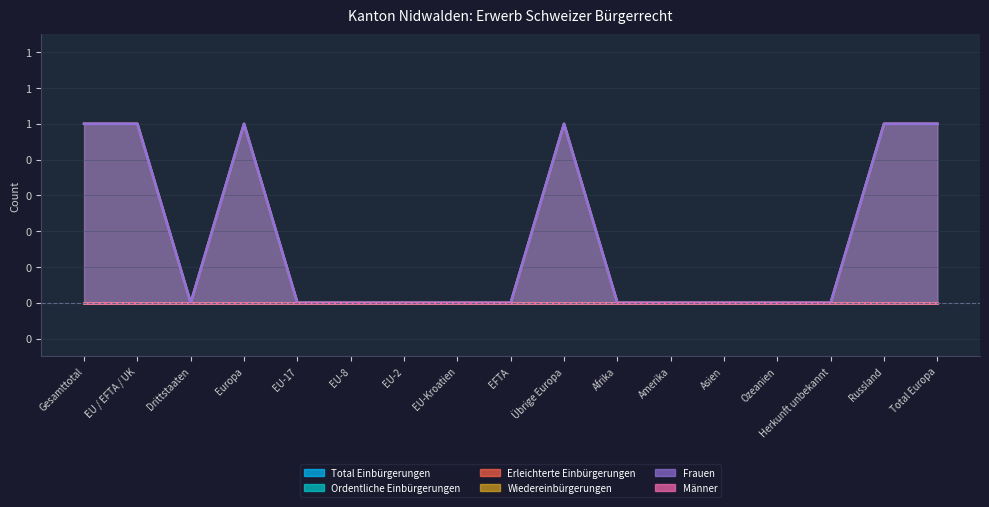

True or false: Erleichterte Einbürgerungen and Total Einbürgerungen cross at least once.

False